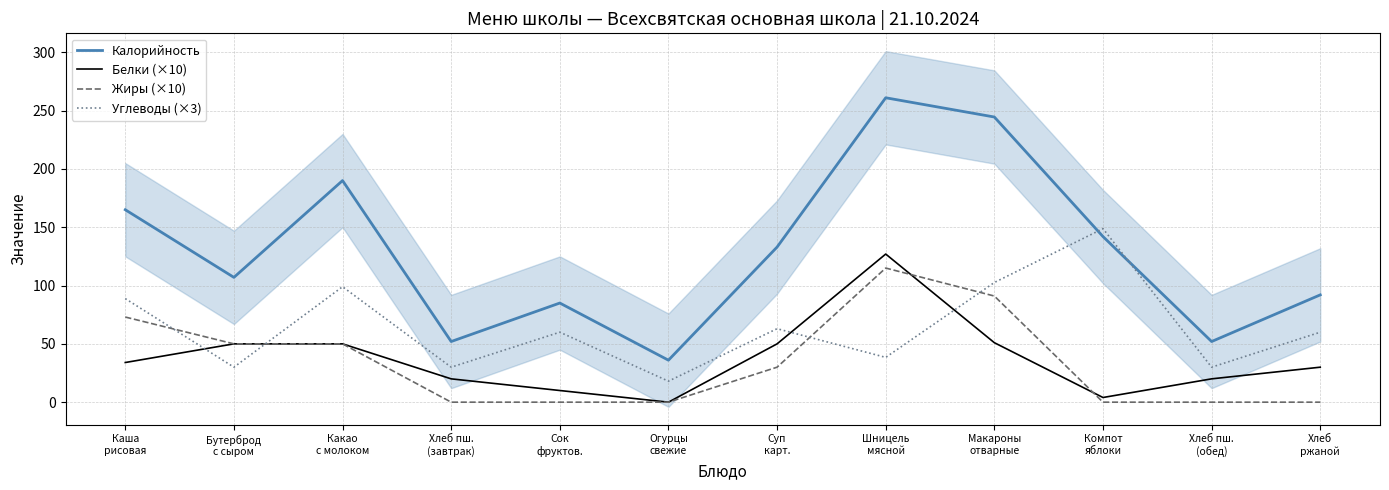

How many lines are shown in the chart?

4